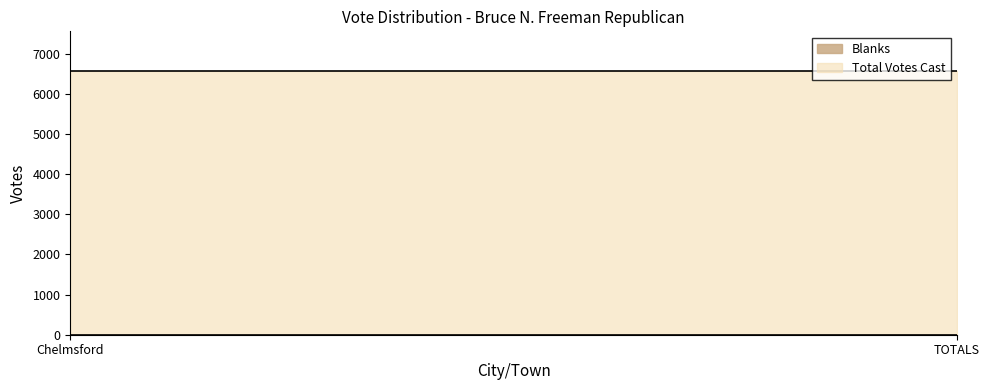

What position from the right is TOTALS?

1